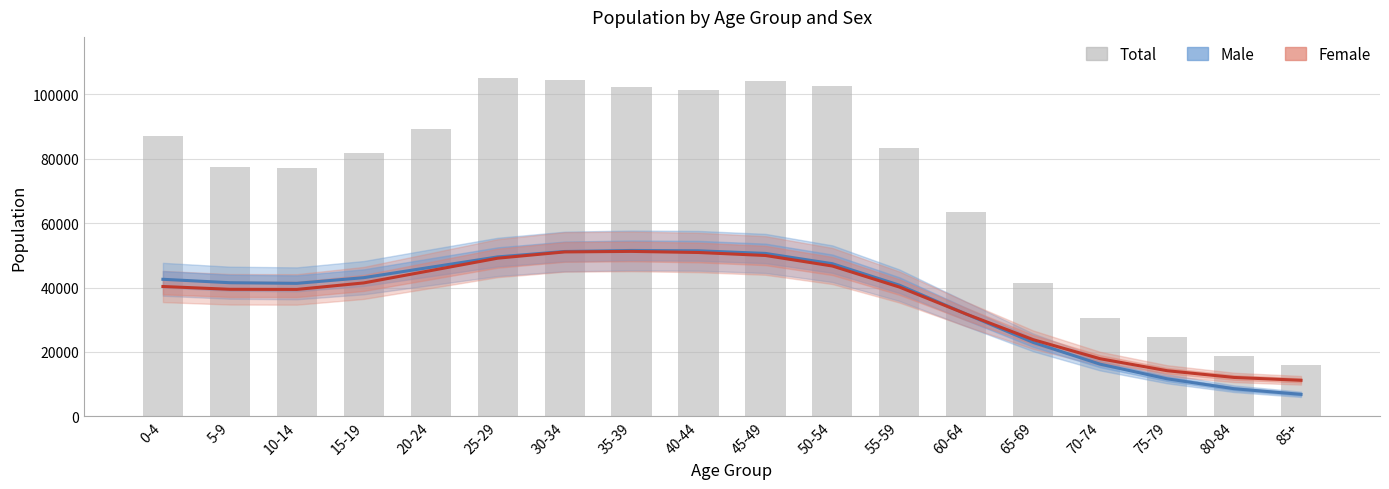

What is the sum of the Male values at 40-44 and 5-9?

92900.6